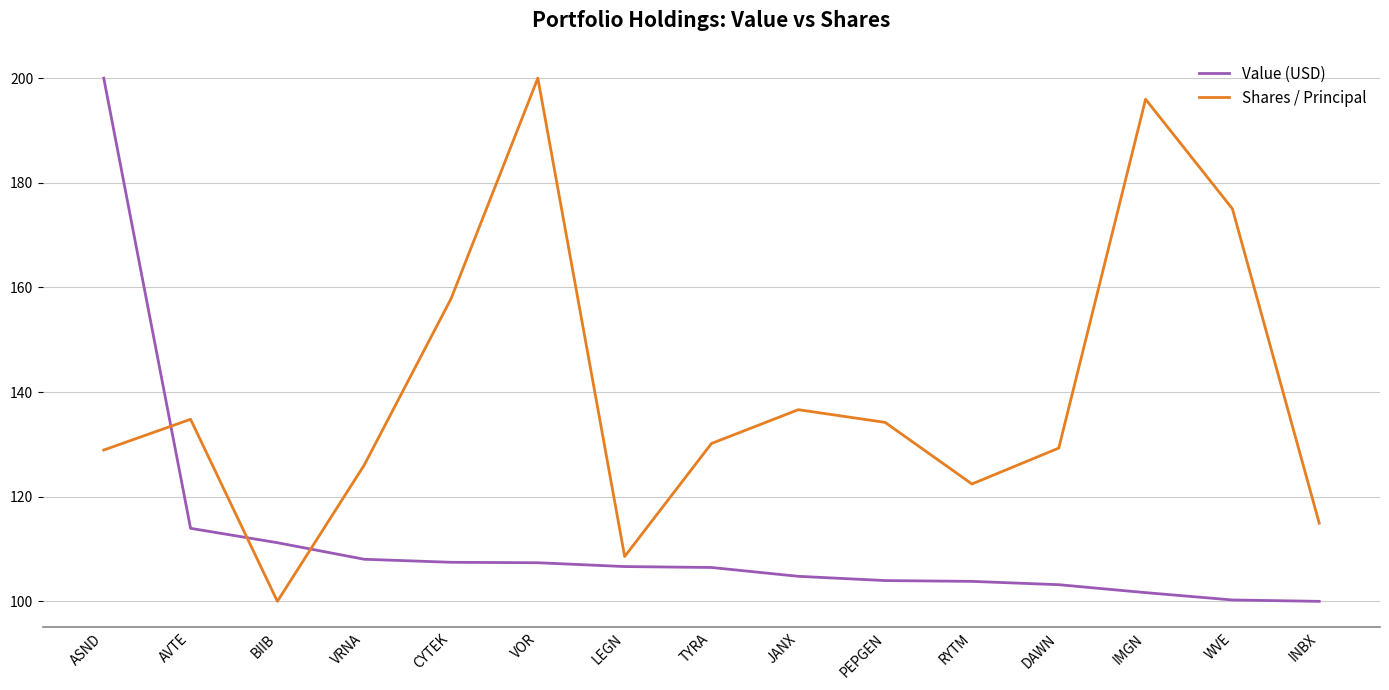

True or false: Value (USD) and Shares / Principal intersect in this chart.

True